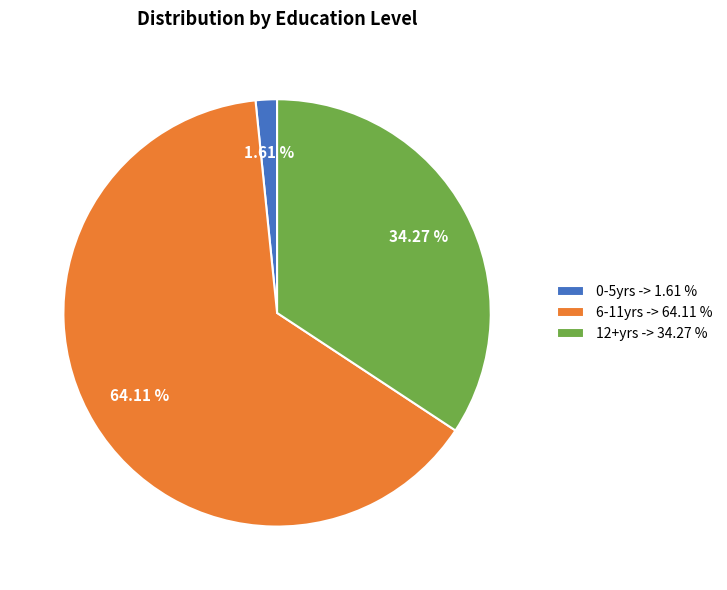

What is the ratio of the value at 12+yrs -> 34.27 % to the value at 6-11yrs -> 64.11 %?

0.5